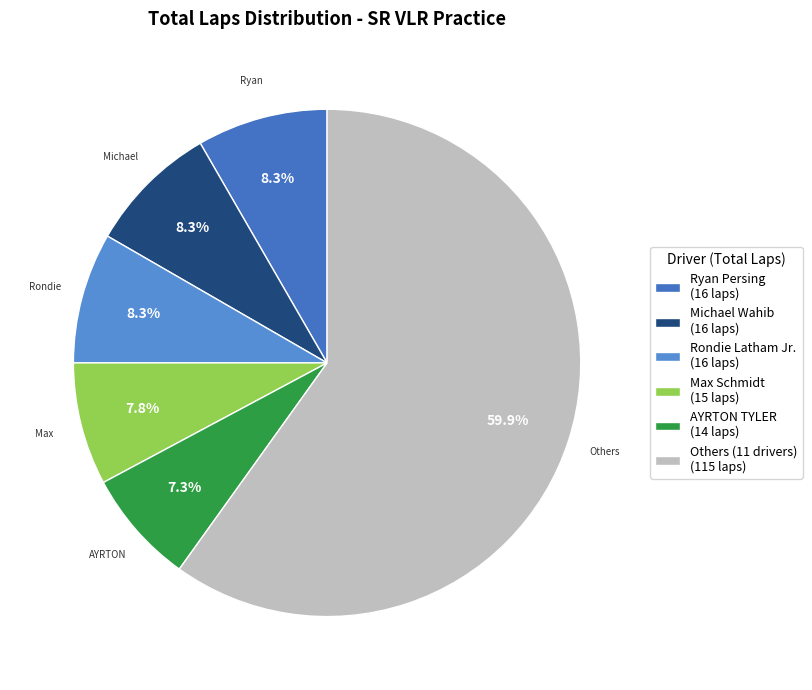

Which slice is the smallest?

AYRTON TYLER (14 laps)